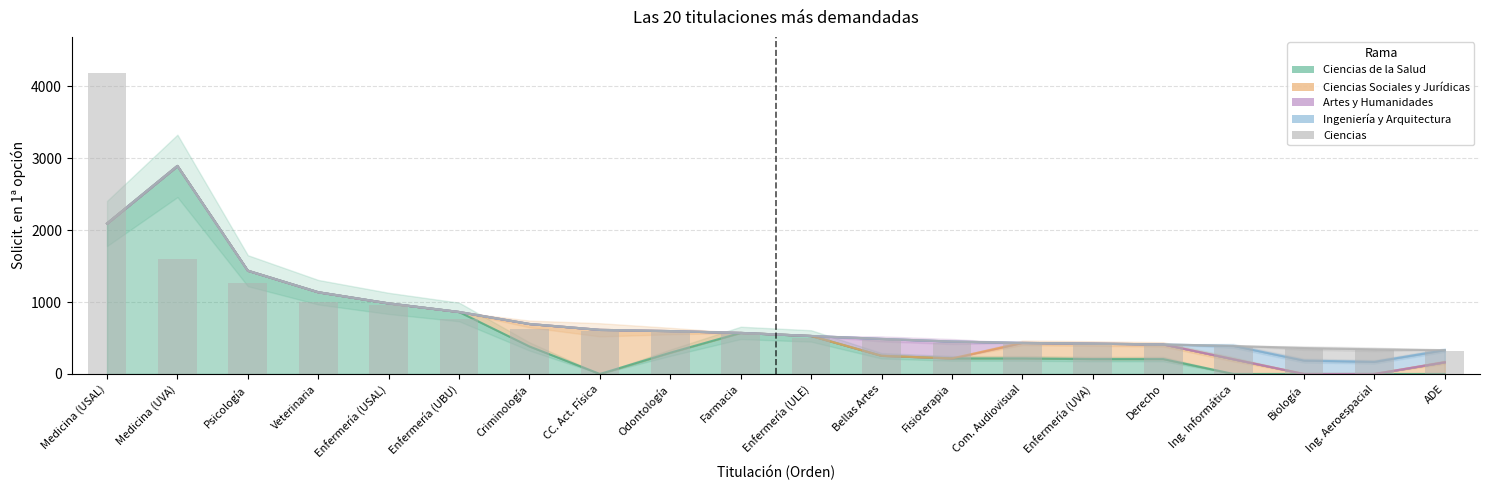

Reading right to left, extract all data points from this chart.

326	337	349	372	408	414	431	433	469	506	551	591	602	625	765	959	1003	1270	1601	4184